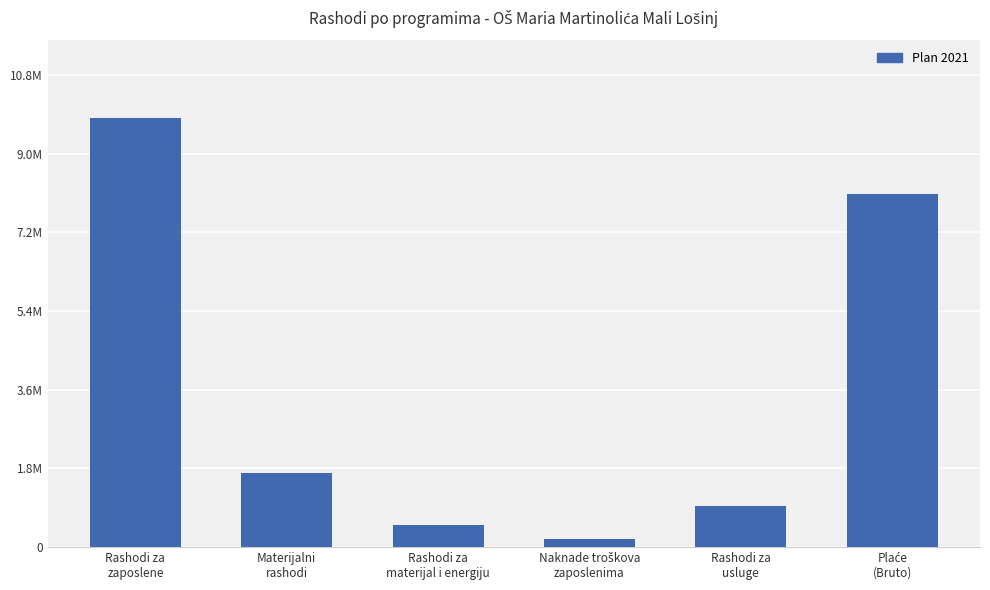

What is the change in value from Rashodi za
zaposlene to Naknade troškova
zaposlenima?

-9723063.9